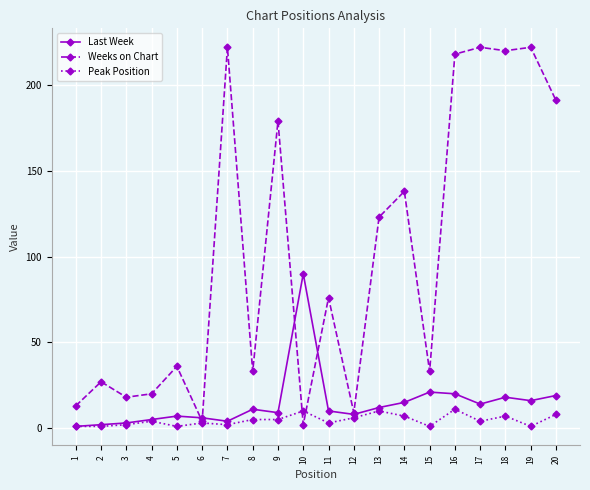

What are all the series names shown in the legend?

Last Week, Weeks on Chart, Peak Position